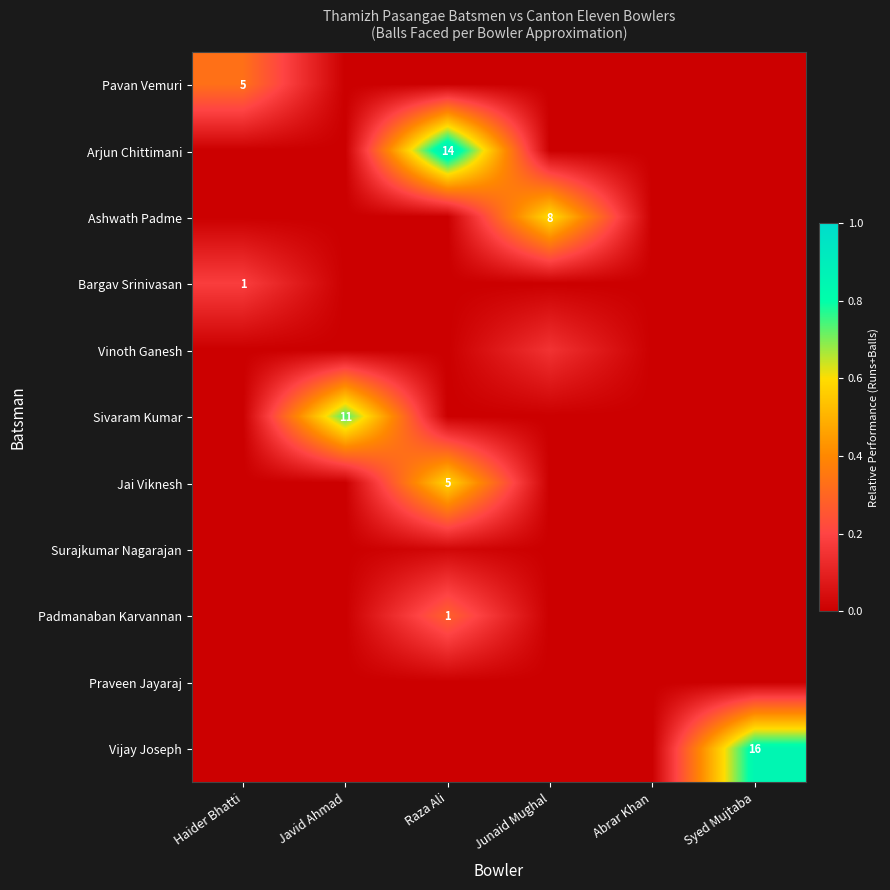

Read the Vinoth Ganesh value at Junaid Mughal.

0.1